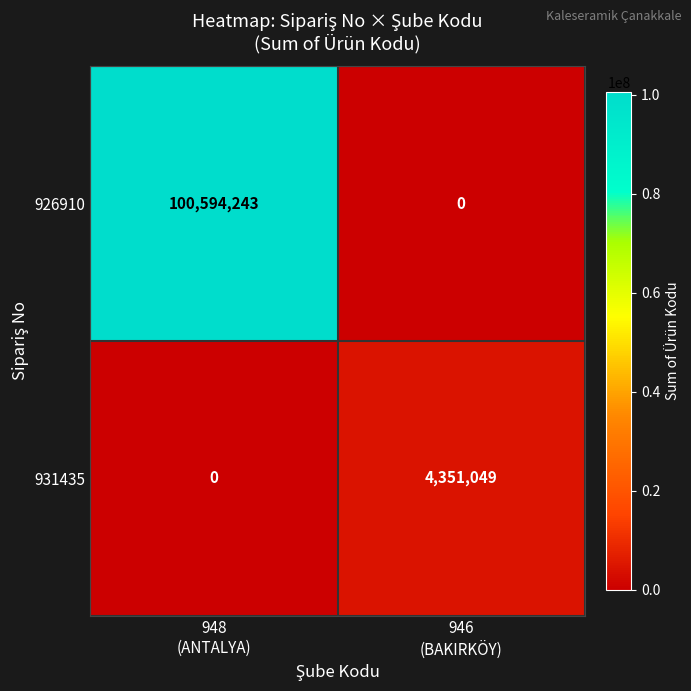

Count the number of categories in the chart.

2